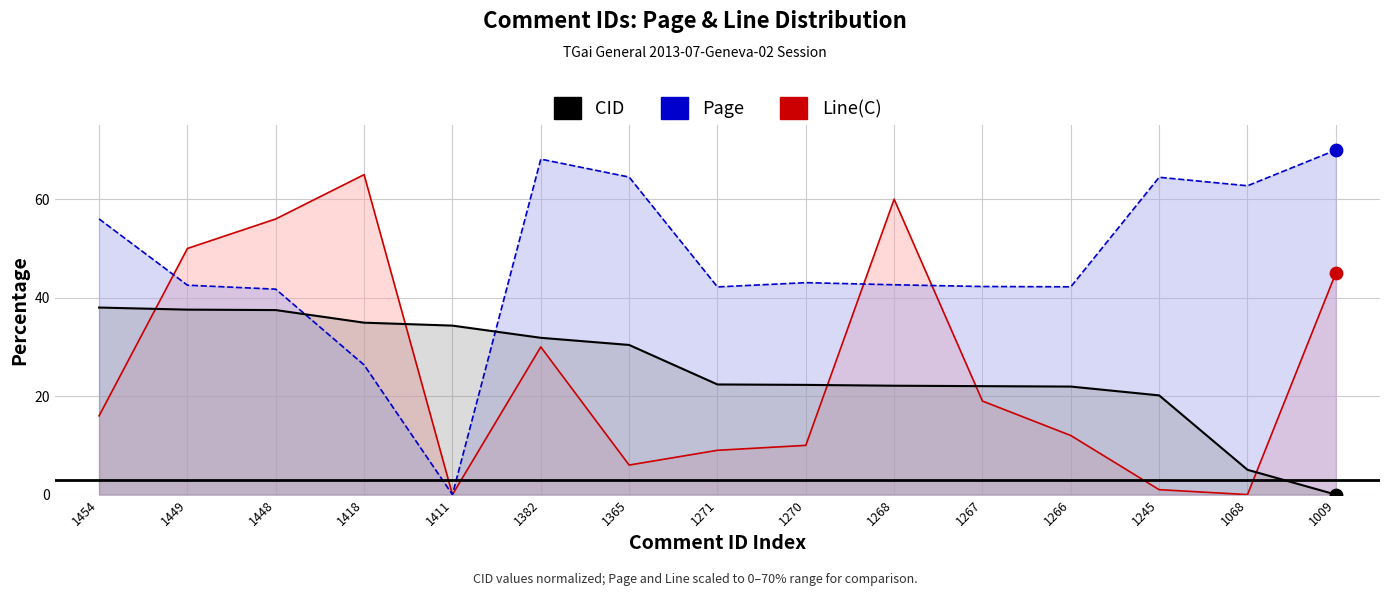

Which series has the largest total across all categories?

Page